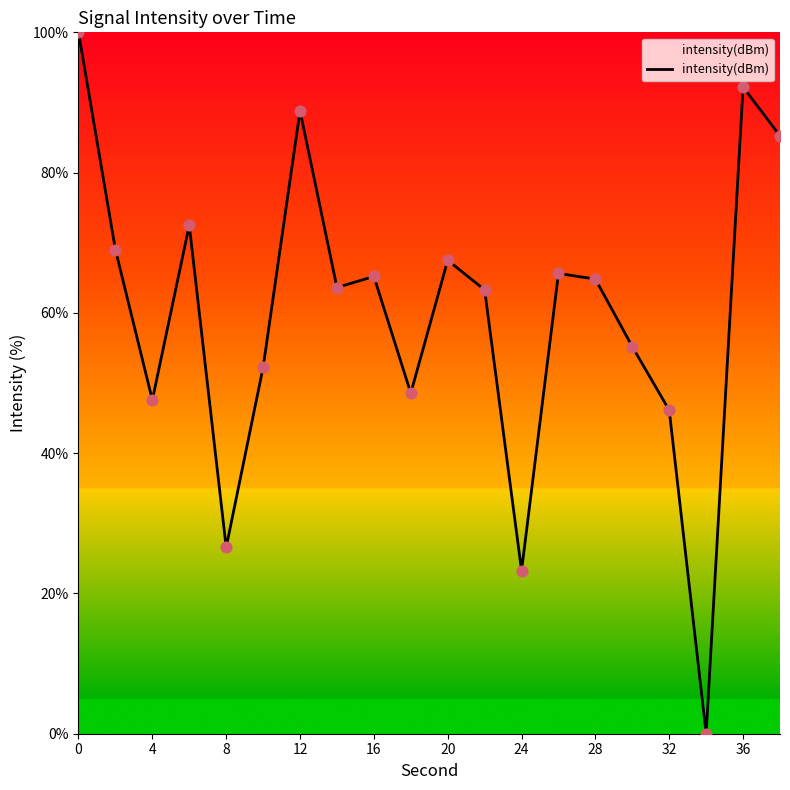

What is the difference between the maximum and minimum values?

100.0